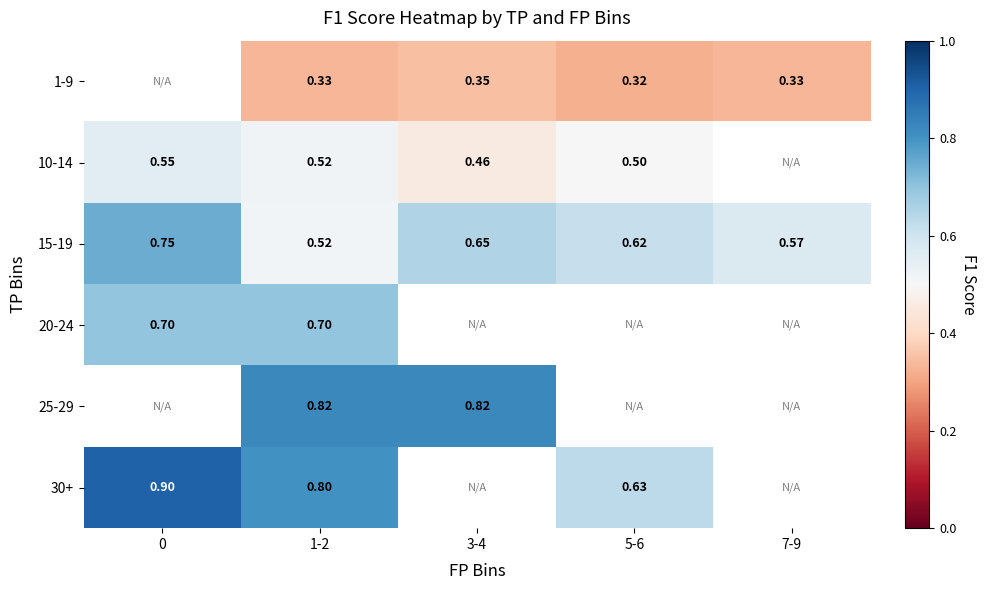

At which category is the sum across all series the highest?

1-2